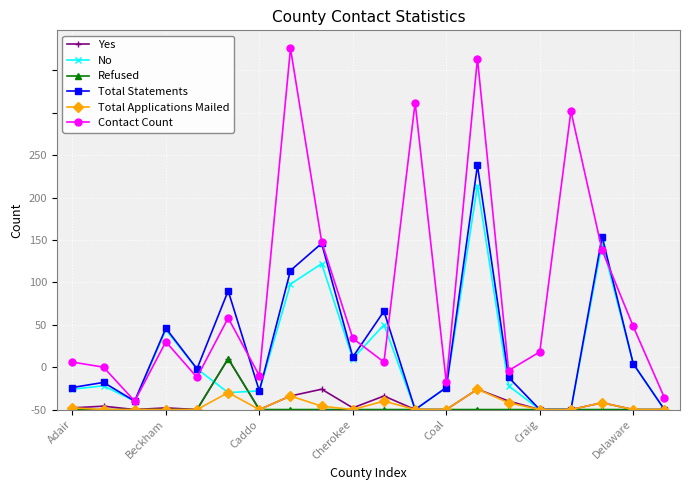

In Total Applications Mailed, how many points are lower than both neighbors (excluding endpoints)?

2